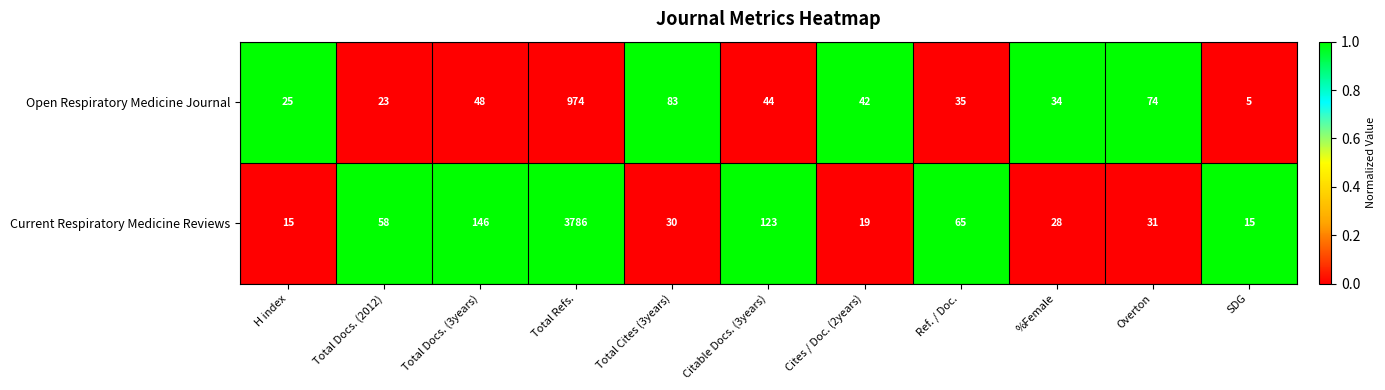

Is the value of Current Respiratory Medicine Reviews at H index greater than the value of Open Respiratory Medicine Journal at Total Docs. (2012)?

No